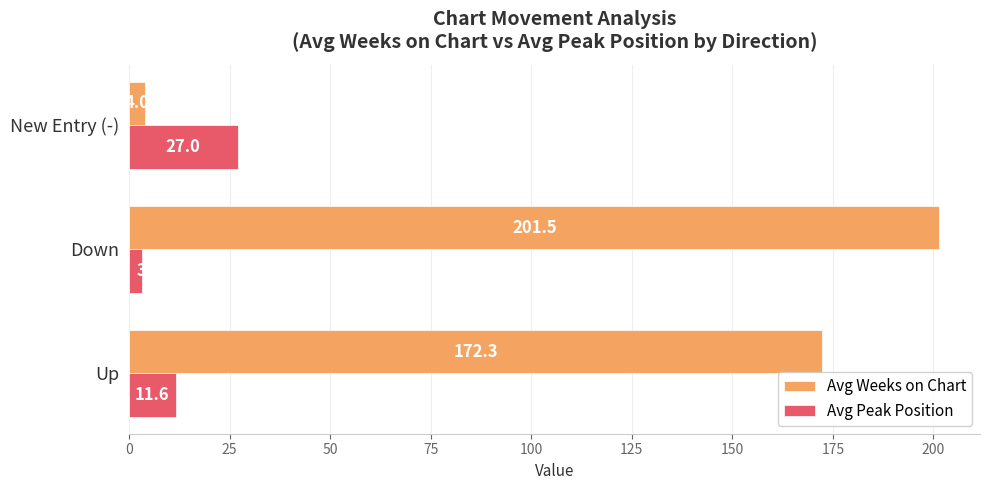

What is the sum of all Avg Peak Position values?

41.9